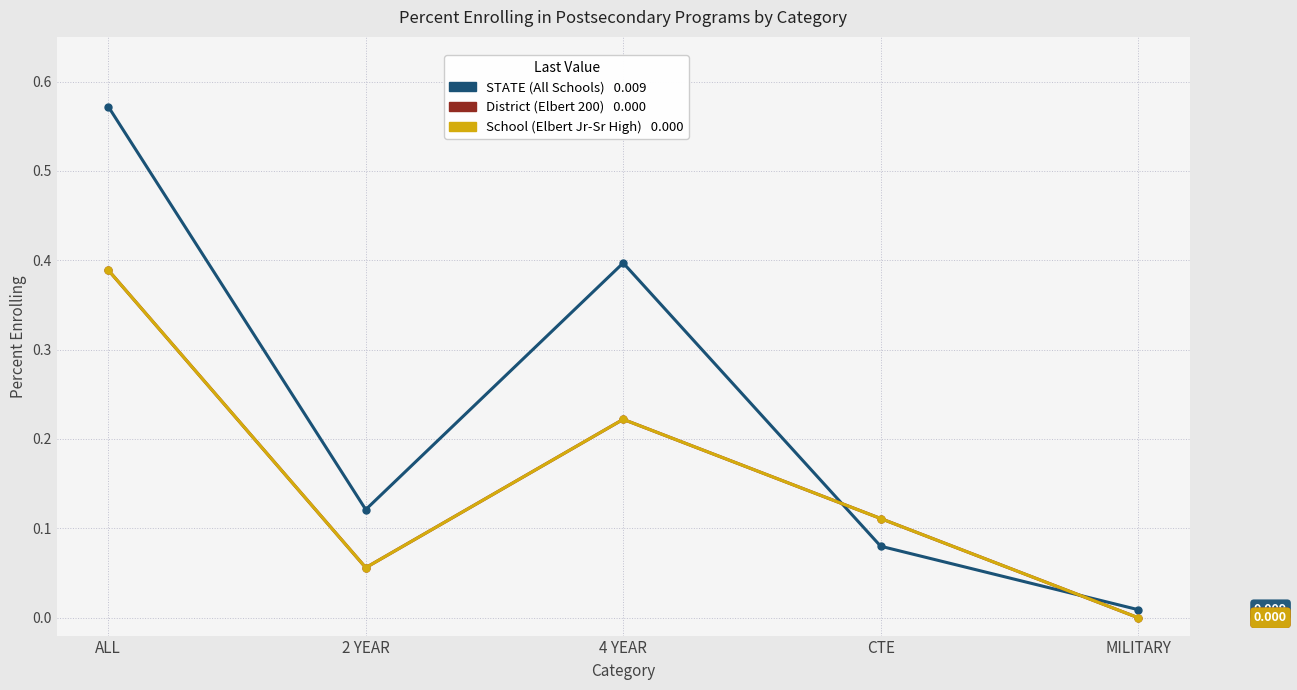

Reading left to right, what are all the values shown in this chart?

STATE (All Schools): ALL=0.6	2 YEAR=0.1	4 YEAR=0.4	CTE=0.1	MILITARY=0.0
District (Elbert 200): ALL=0.4	2 YEAR=0.1	4 YEAR=0.2	CTE=0.1	MILITARY=0.0
School (Elbert Jr-Sr High): ALL=0.4	2 YEAR=0.1	4 YEAR=0.2	CTE=0.1	MILITARY=0.0